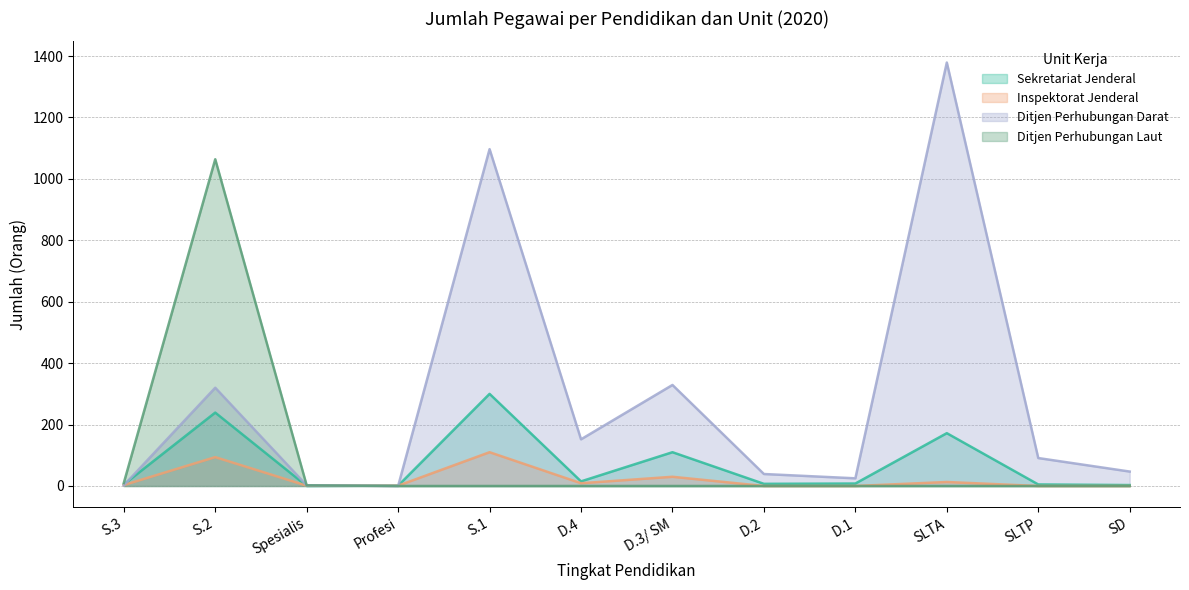

What are all the series names shown in the legend?

Sekretariat Jenderal, Inspektorat Jenderal, Ditjen Perhubungan Darat, Ditjen Perhubungan Laut